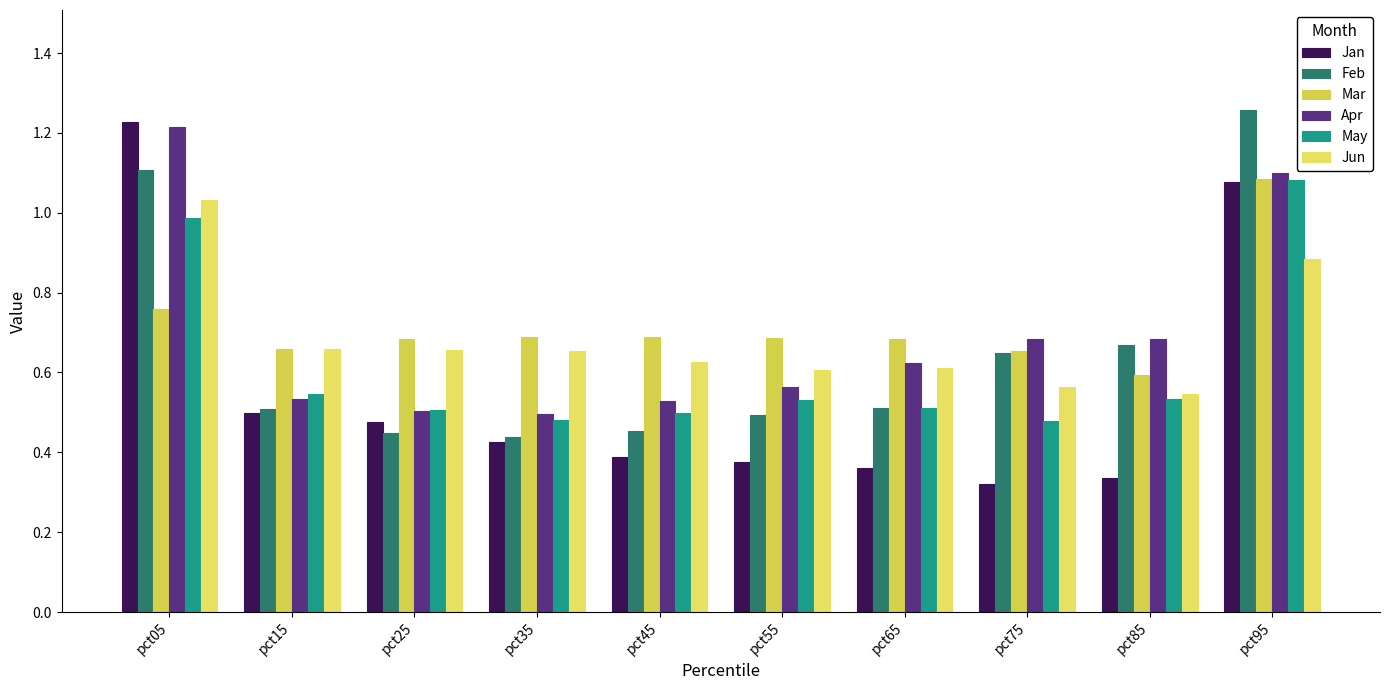

Is it true that May equals 0.5 at pct45?

True